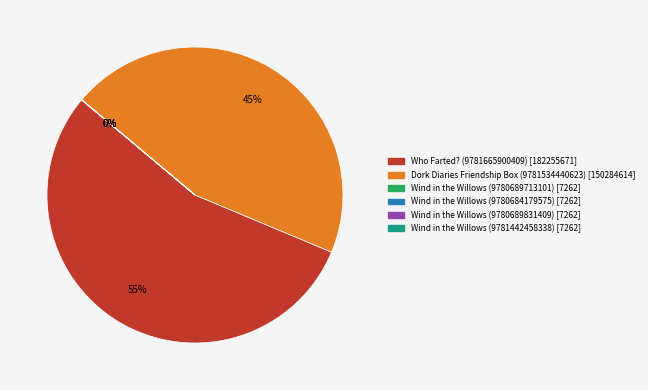

Which category has the biggest portion of the pie?

Who Farted? (9781665900409)